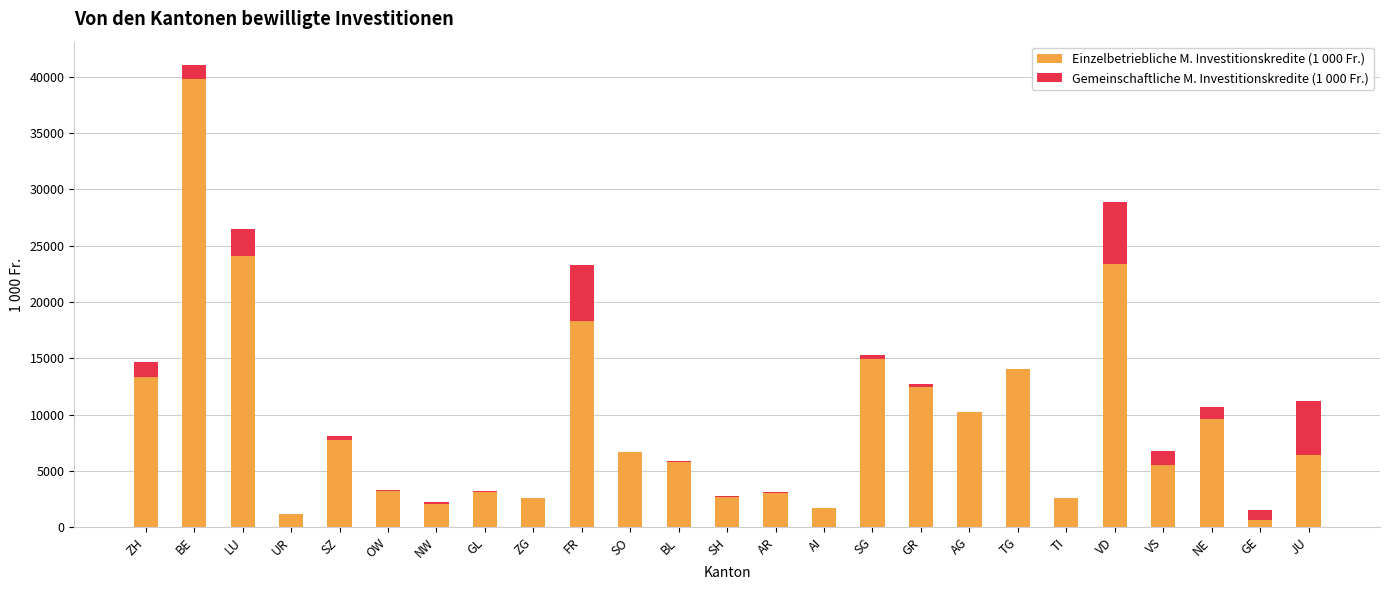

At which category is the sum across all series the highest?

BE